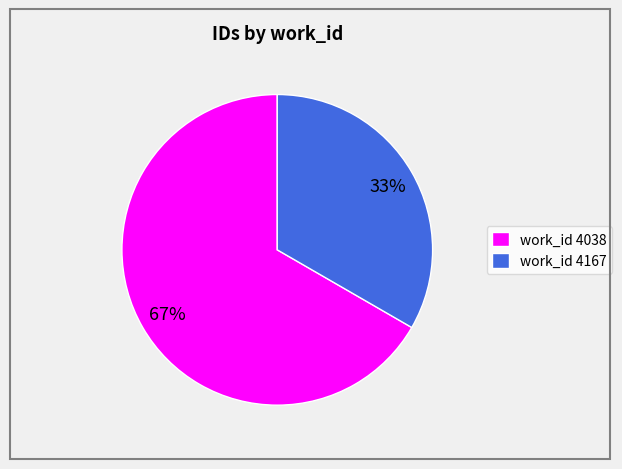

Count the number of slices in the pie.

2